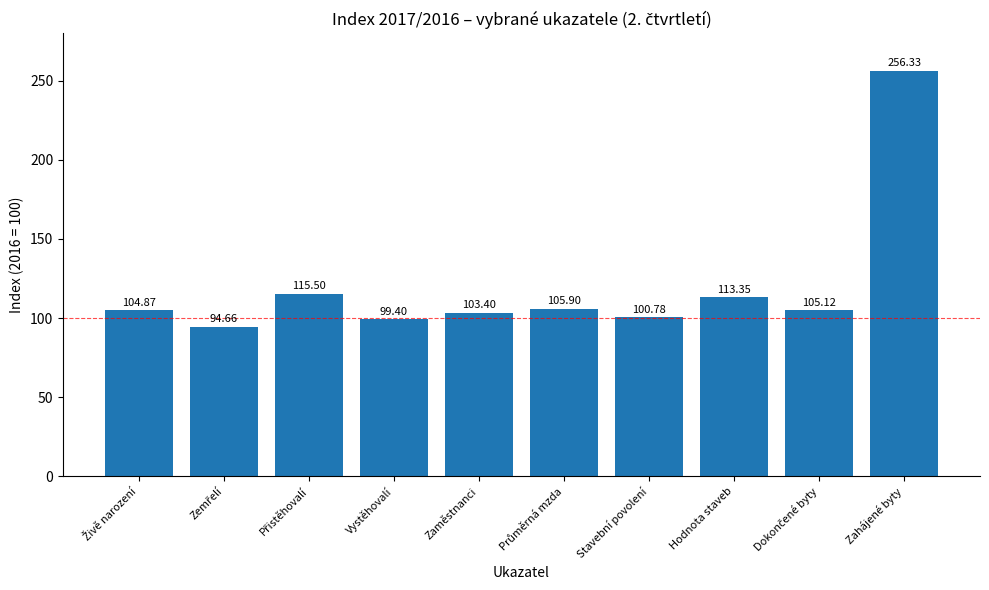

True or false: the data shows 256.3 at Zahájené byty.

True